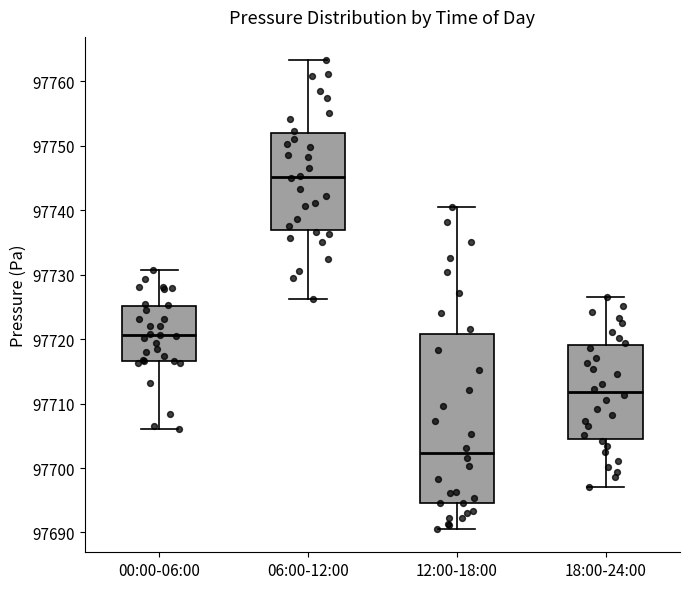

Where does the lower whisker of the box for 06:00-12:00 end on the y-axis? The values are not printed on the chart, so give them approximately, as read against the axis.

97726